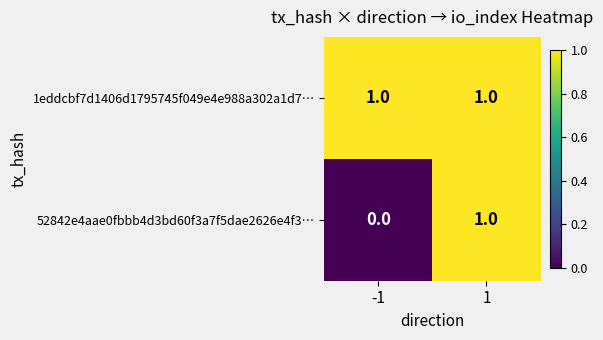

Which series has the largest range (max minus min)?

52842e4aae0fbbb4d3bd60f3a7f5dae2626e4f3…